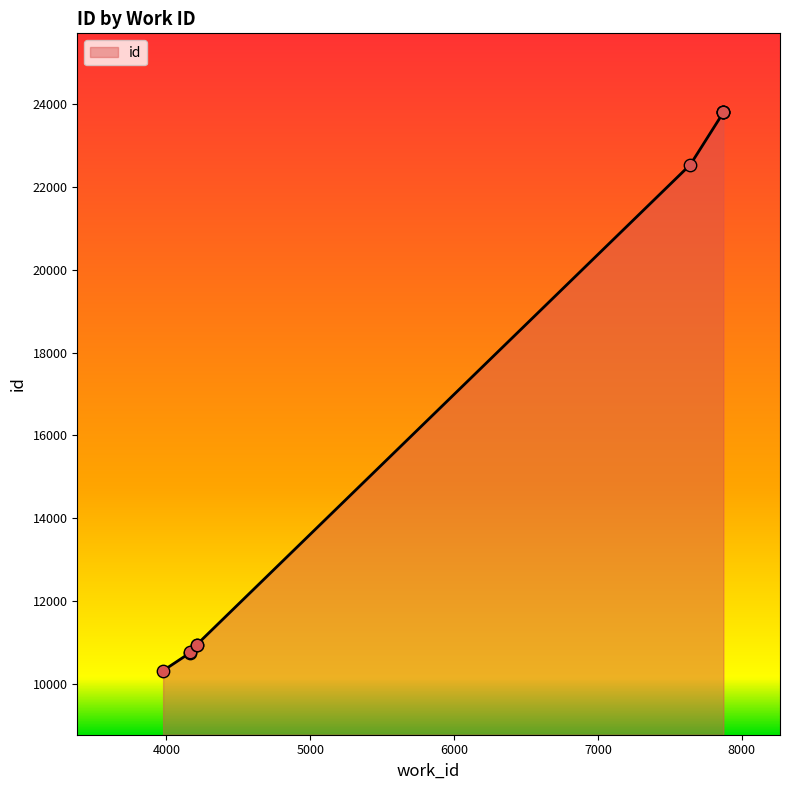

Which has a higher value, 4210 or 7872?

7872